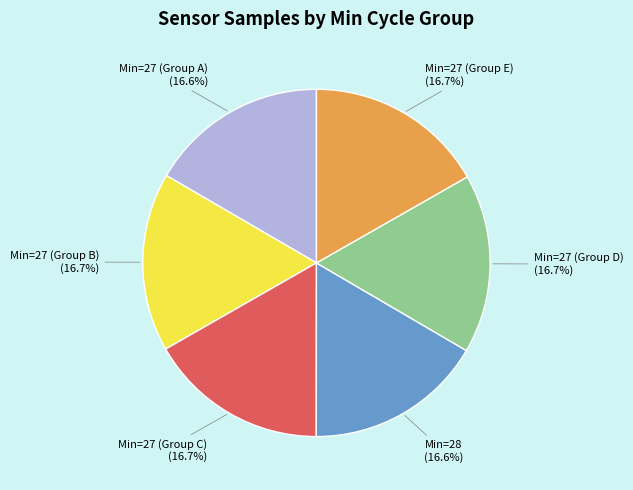

Is there any slice that represents more than half of the pie?

No